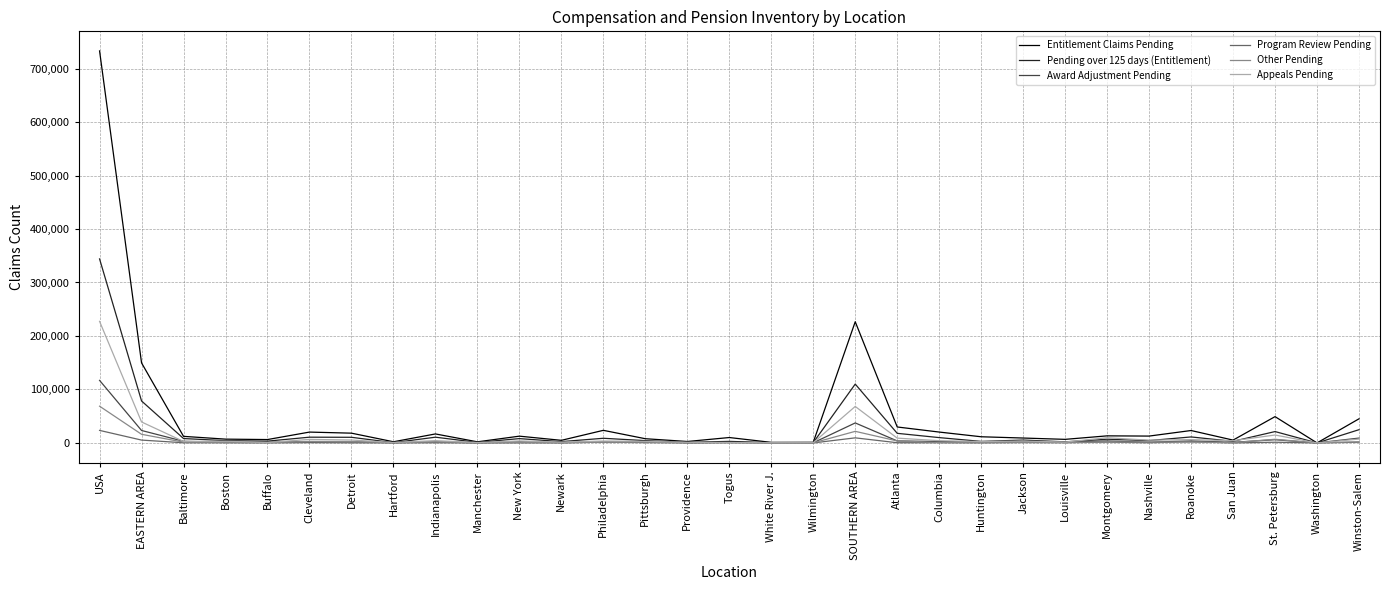

At which label is Entitlement Claims Pending closest to 366511?

SOUTHERN AREA